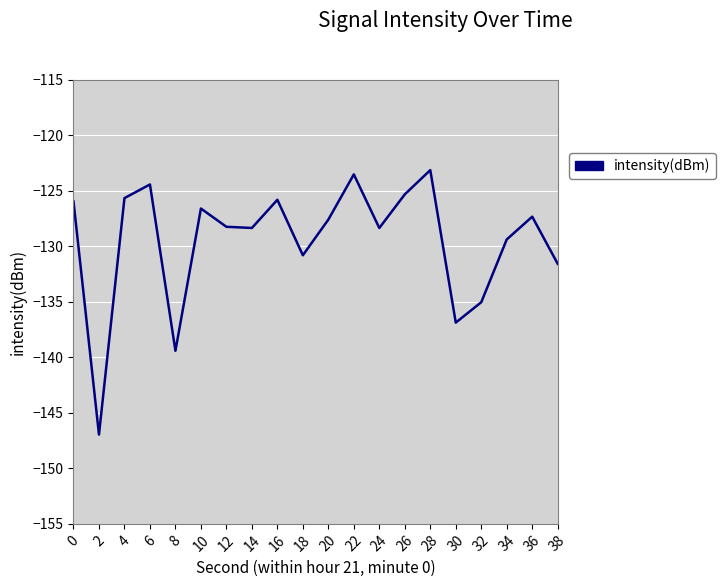

Reading left to right, extract all data points from this chart.

-126.0	-147.0	-125.7	-124.4	-139.4	-126.6	-128.3	-128.4	-125.8	-130.8	-127.6	-123.5	-128.4	-125.3	-123.2	-136.9	-135.1	-129.4	-127.3	-131.6